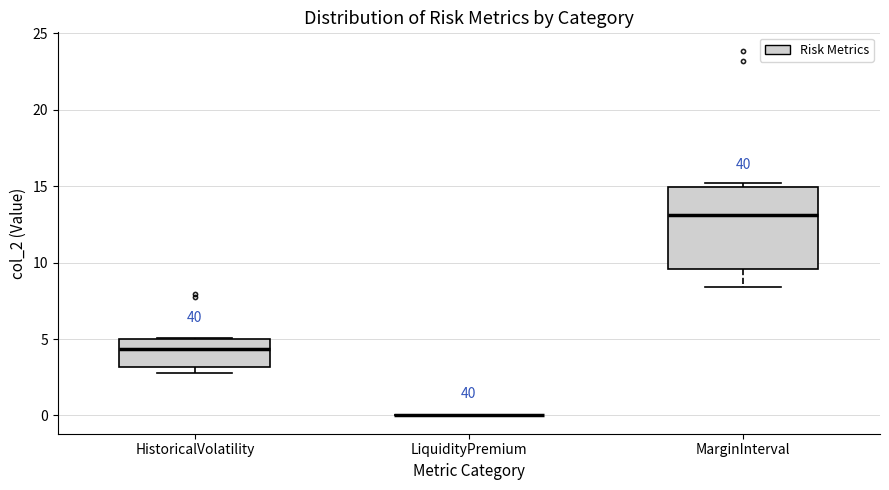

Reading left to right, transcribe this box plot: for each box, give where its median line is, the range the box spans, and where its two whiskers end, as read against the y-axis. The values are not printed on the chart, so give them approximately, as read against the axis.

HistoricalVolatility: median 4.5, box 3.0 to 5.0, whiskers 3.0 (just below the box's lower edge) to 5.0
LiquidityPremium: box collapsed to a line at 0.0, whiskers 0.0 to 0.0
MarginInterval: median 13.0, box 9.5 to 15.0, whiskers 8.5 to 15.0 (just above the box's upper edge)